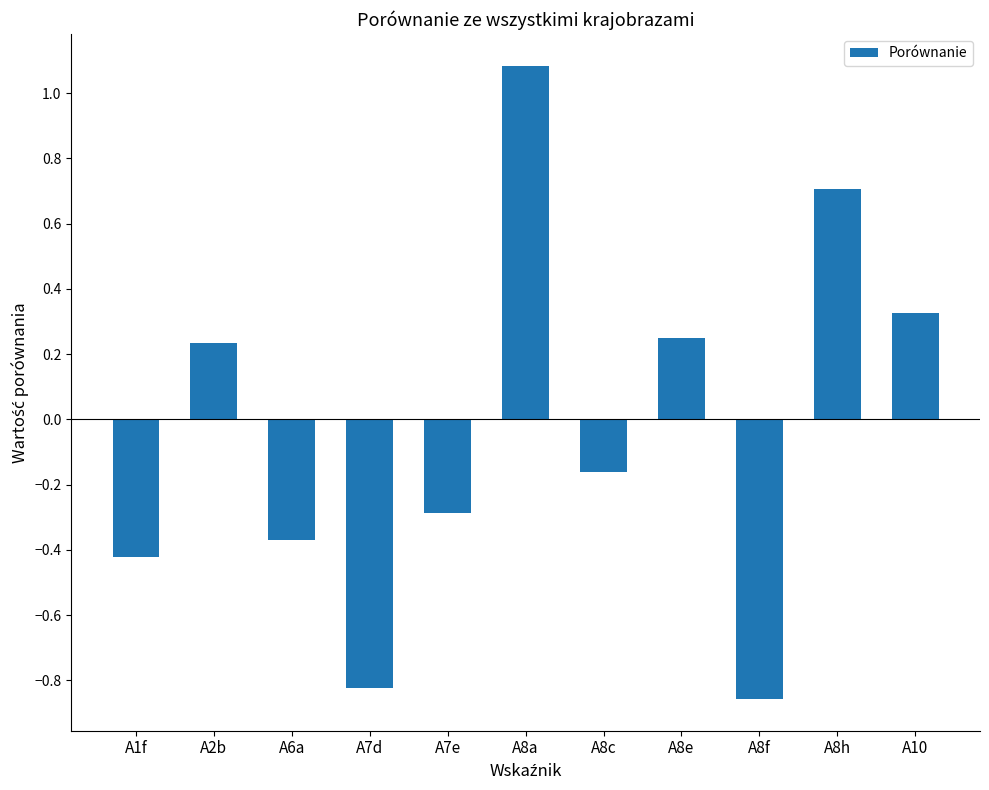

At which category does the chart reach its peak across all series?

A8a